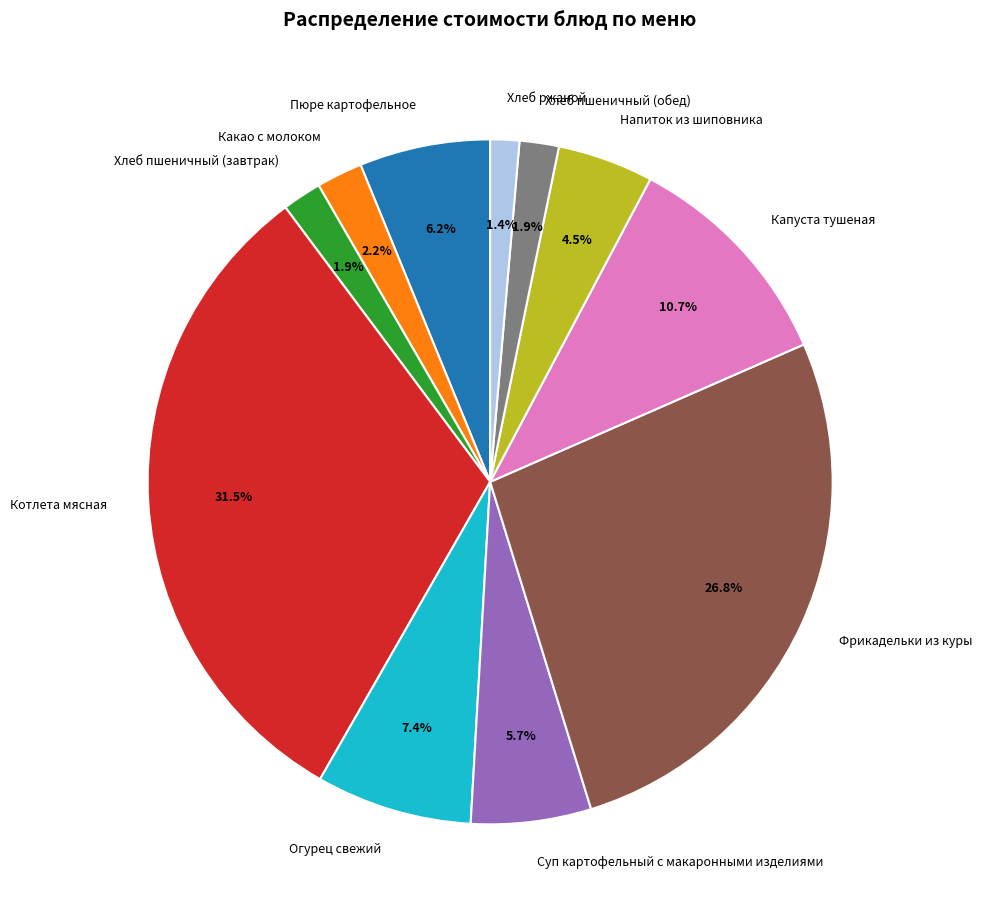

Do Напиток из шиповника and Котлета мясная together represent more than half of the pie?

No